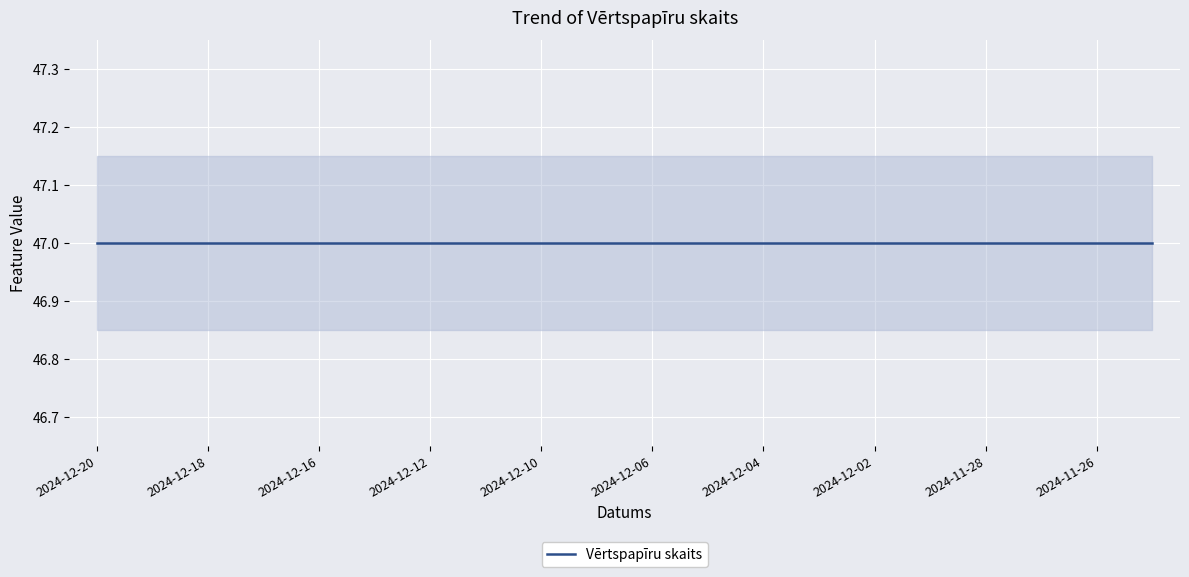

What is the label of the 1st point from the right?

2024-11-25